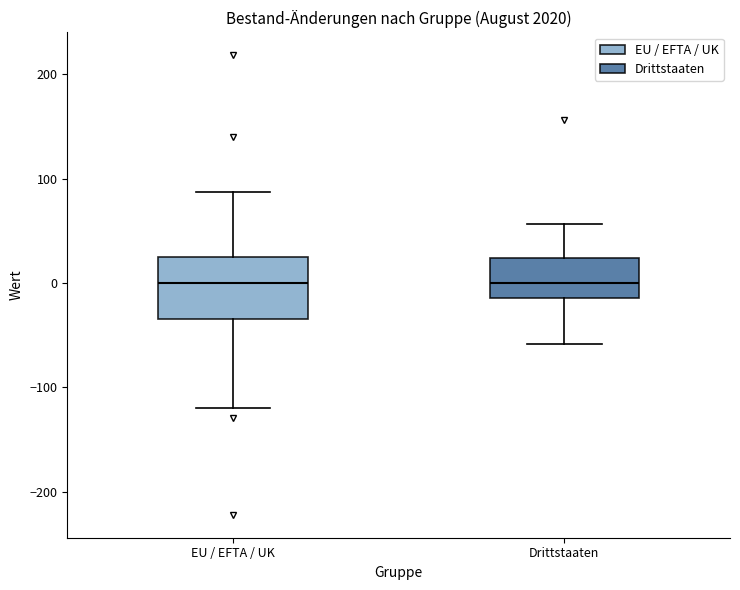

Reading left to right, read every box against the y-axis: the position of its median line, the range the box covers, and the ends of its whiskers. The values are not printed on the chart, so give them approximately, as read against the axis.

EU / EFTA / UK: median 0, box -30 to 30, whiskers -120 to 90
Drittstaaten: median 0, box -10 to 20, whiskers -60 to 60